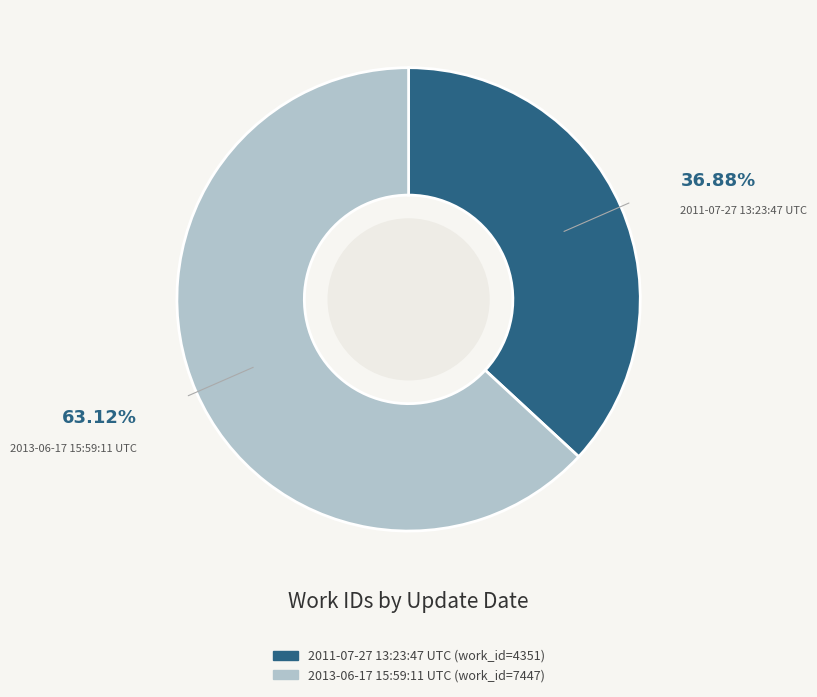

Is it true that 2013-06-17 15:59:11 UTC is 63% of the pie?

True